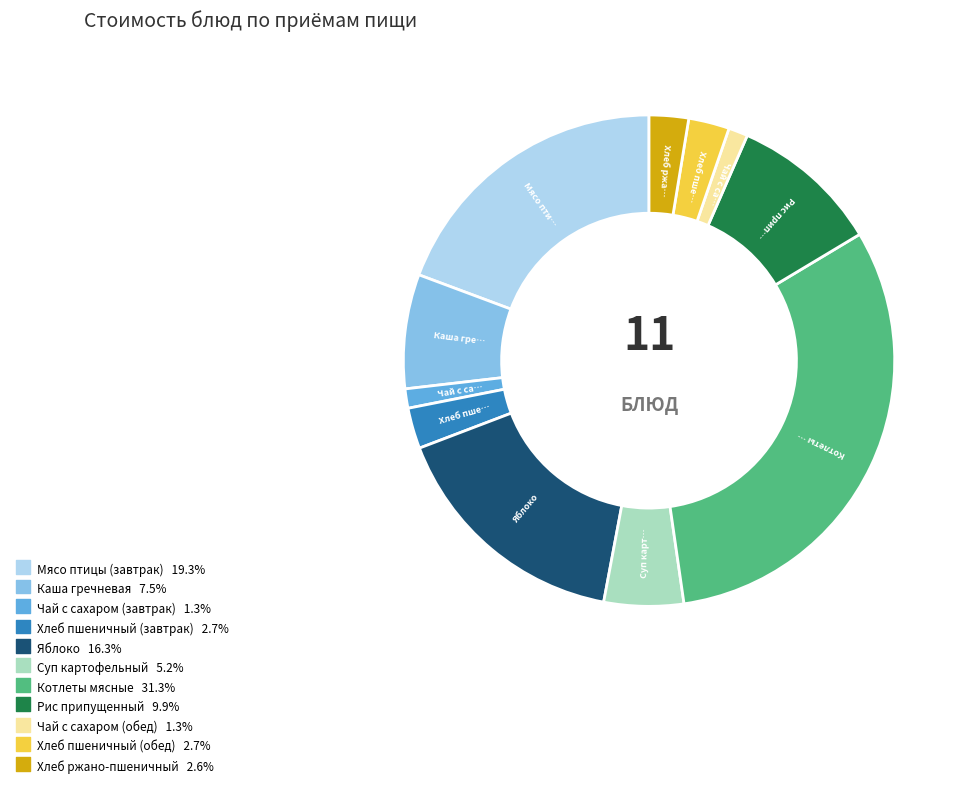

Which slice is the largest?

Котлеты мясные